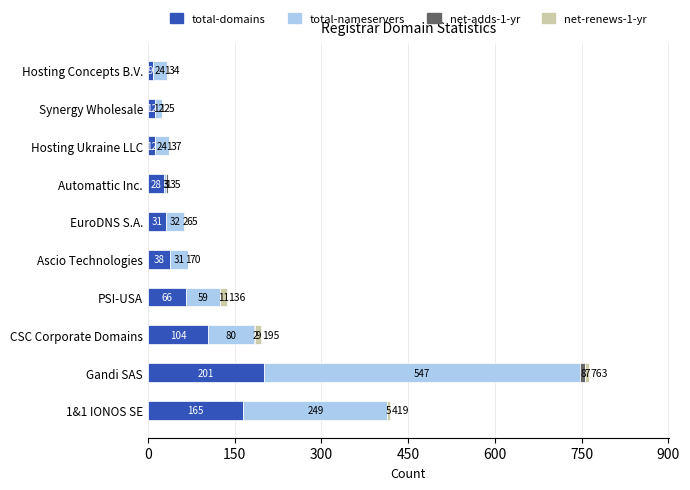

How many data points does each series have?

10